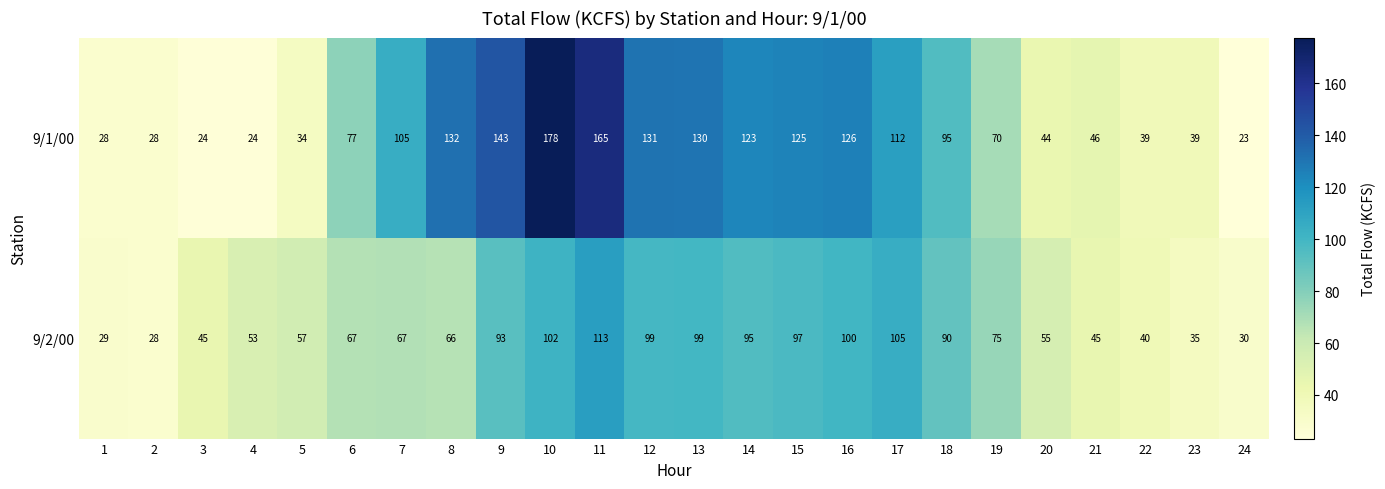

Where does the 9/1/00 series first go above 95?

7